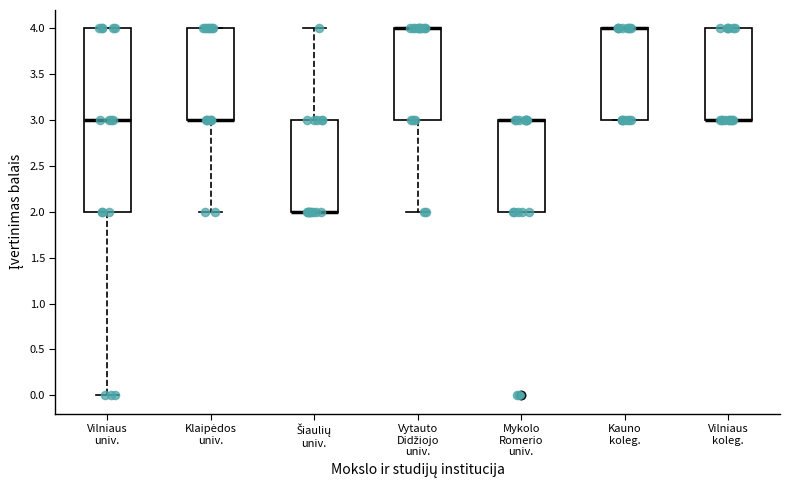

Reading left to right, read every box against the y-axis: the position of its median line, the range the box covers, and the ends of its whiskers. The values are not printed on the chart, so give them approximately, as read against the axis.

Vilniaus univ.: median 3, box 2 to 4, whiskers 0 to 4
Klaipėdos univ.: median 3 (drawn on the box's lower edge), box 3 to 4, whiskers 2 to 4
Šiaulių univ.: median 2 (drawn on the box's lower edge), box 2 to 3, whiskers 2 to 4
Vytauto Didžiojo univ.: median 4 (drawn on the box's upper edge), box 3 to 4, whiskers 2 to 4
Mykolo Romerio univ.: median 3 (drawn on the box's upper edge), box 2 to 3, whiskers 2 to 3
Kauno koleg.: median 4 (drawn on the box's upper edge), box 3 to 4, whiskers 3 to 4
Vilniaus koleg.: median 3 (drawn on the box's lower edge), box 3 to 4, whiskers 3 to 4